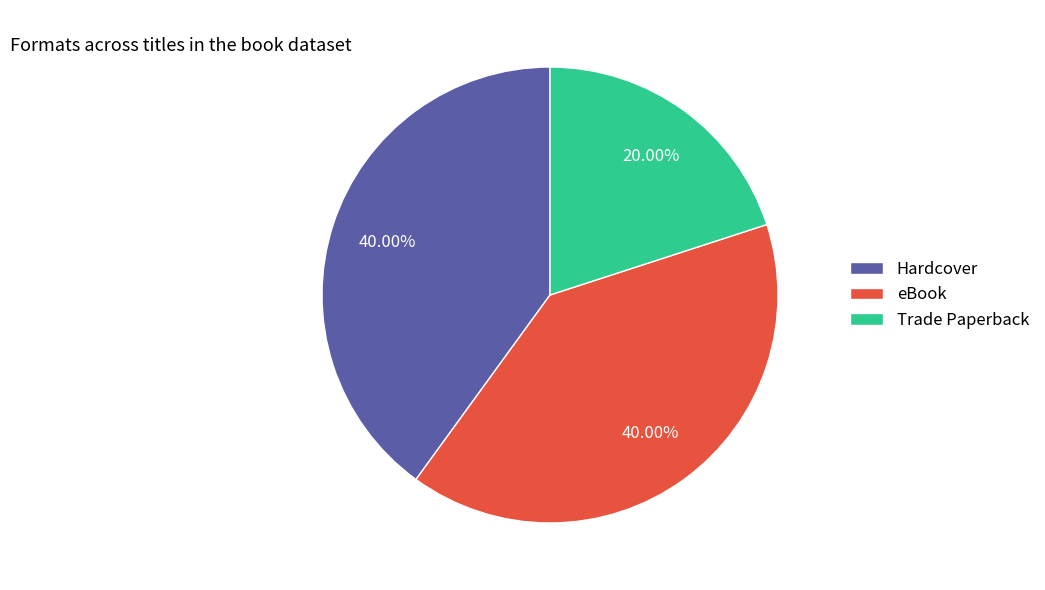

Which category has the smallest portion of the pie?

Trade Paperback